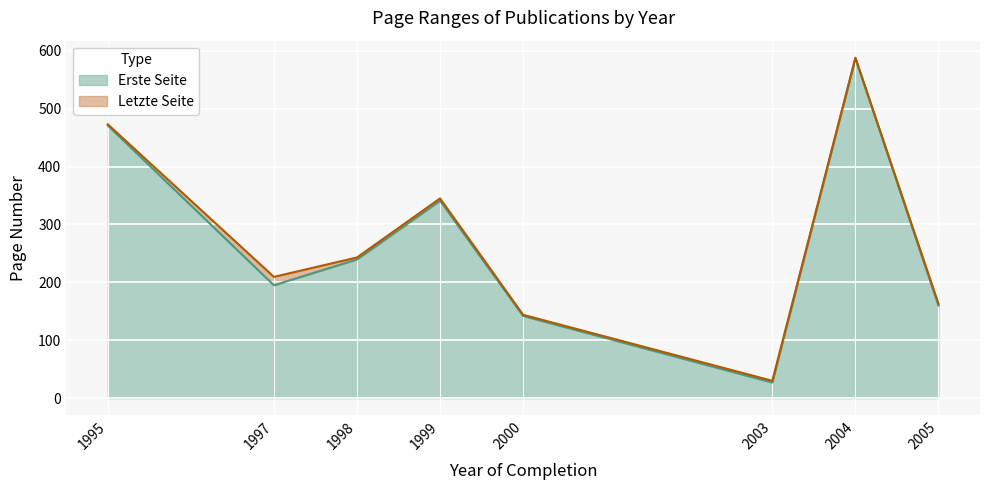

True or false: Letzte Seite and Erste Seite intersect in this chart.

False